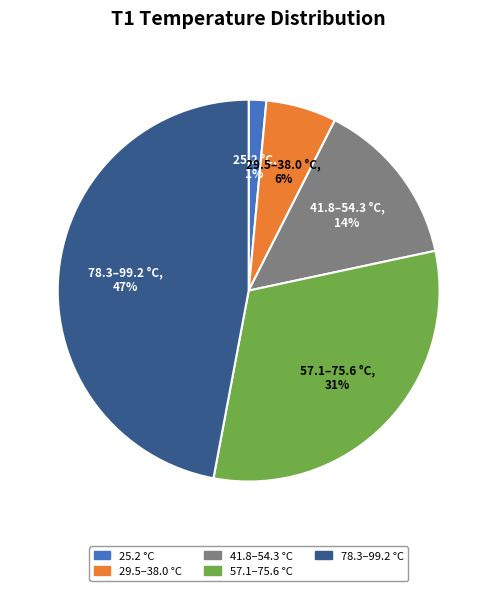

To the nearest percent, what is the average slice percentage?

20%